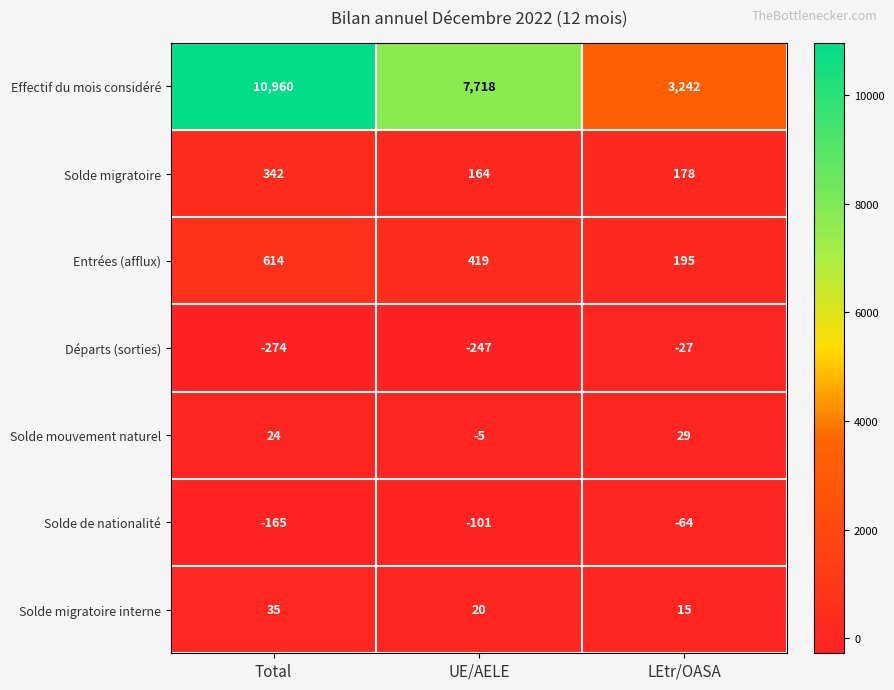

What is the smallest value displayed?

-274